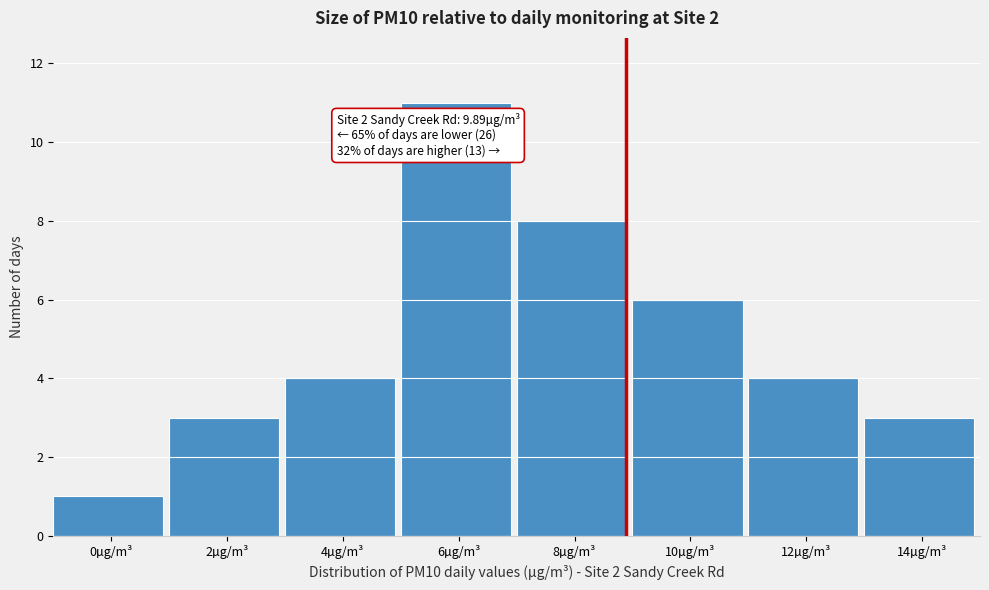

Reading left to right, transcribe all the data shown in this chart.

1	3	4	11	8	6	4	3